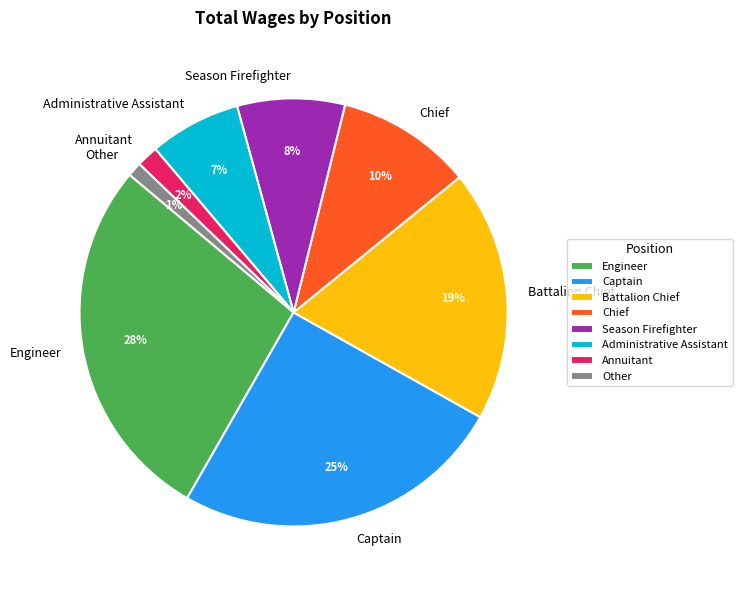

Does any single category account for the majority?

No